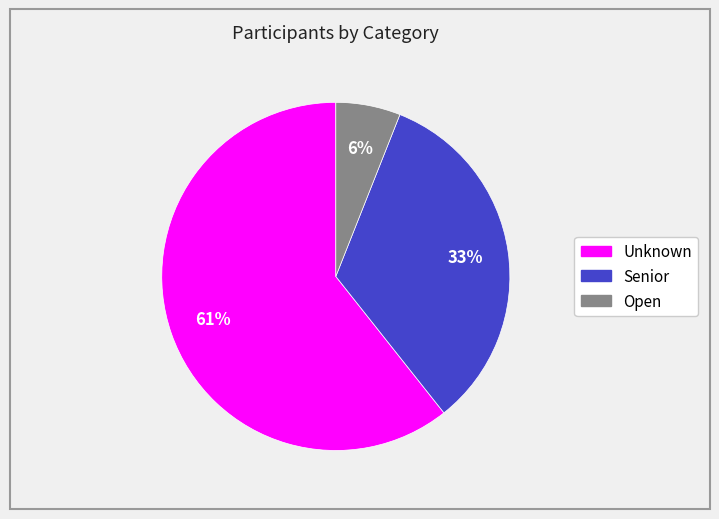

What is the largest slice in the pie chart?

Unknown